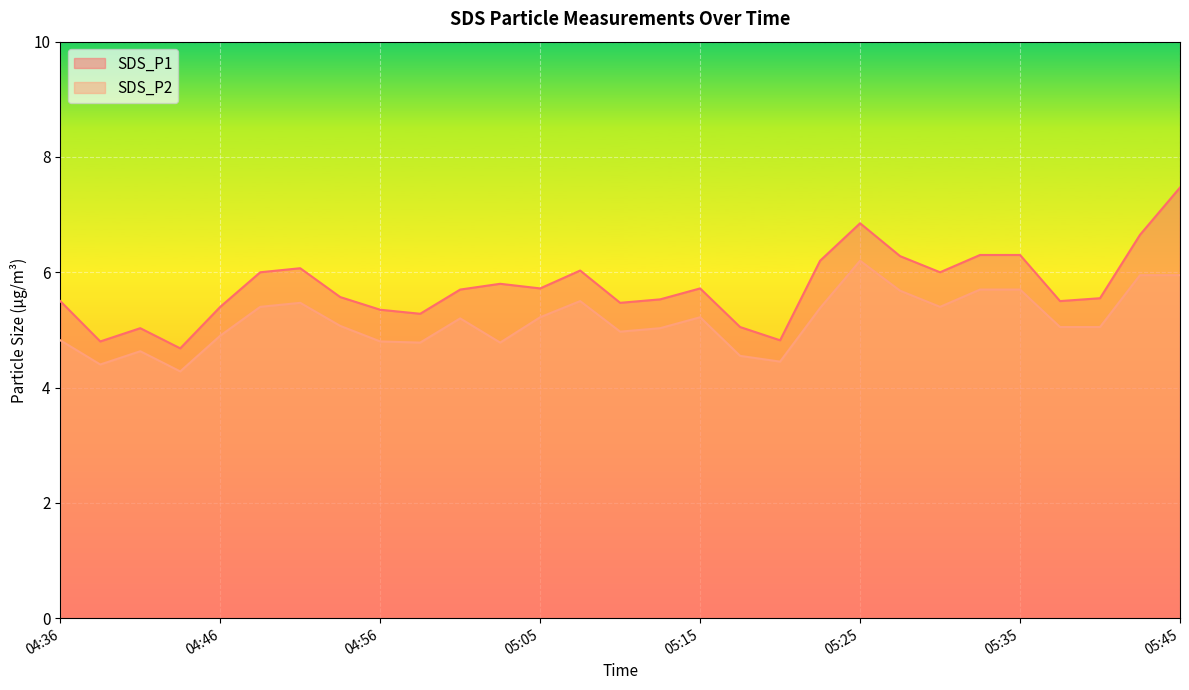

What are all the series names shown in the legend?

SDS_P1, SDS_P2